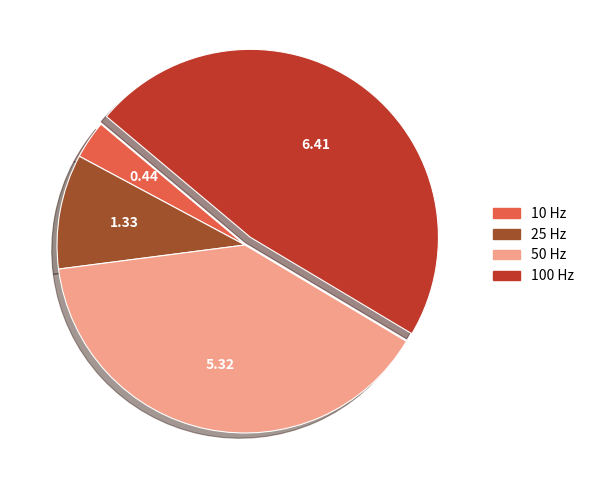

Combined, do 10 Hz and 25 Hz account for over 50%?

No